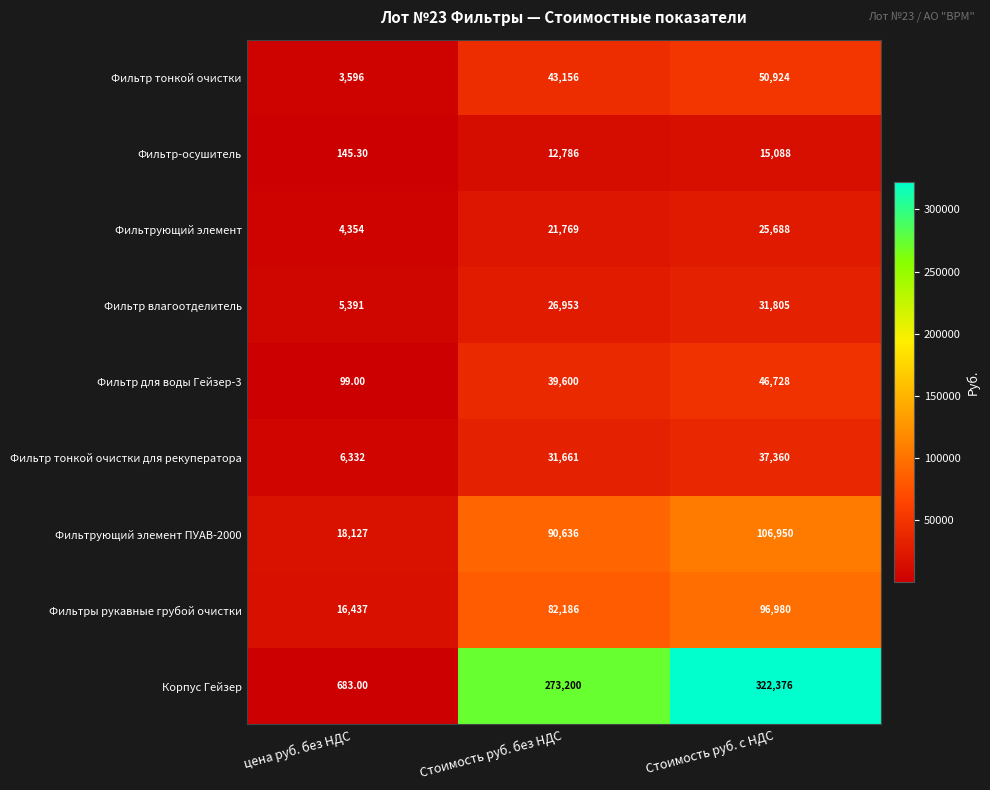

What is the smallest value displayed?

99.0